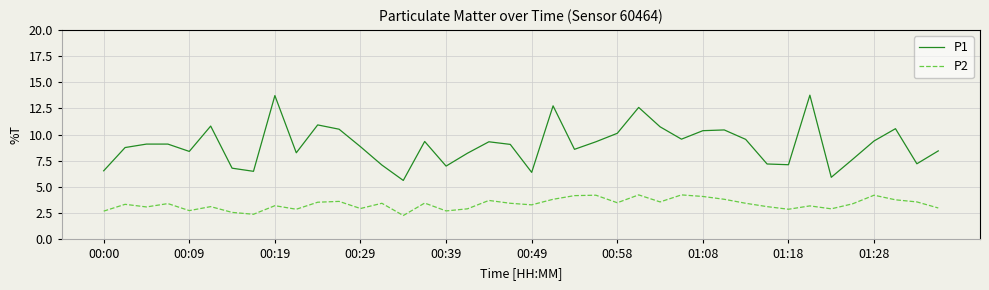

Count the number of data series in this chart.

2